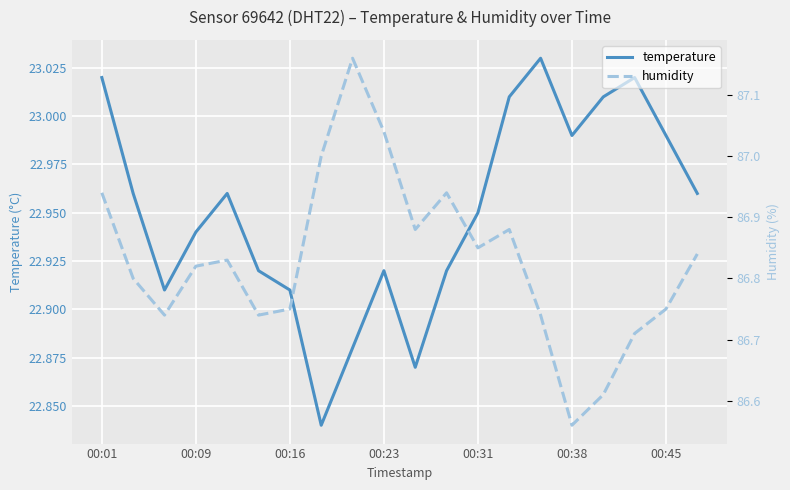

Which series changed the most between 00:31 and 19?

humidity